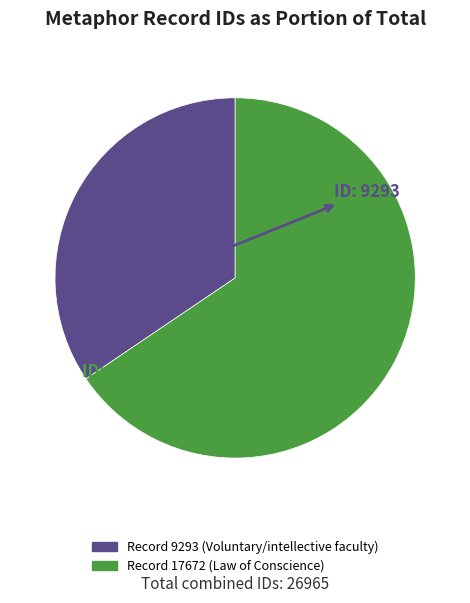

Is there a majority slice in this chart?

Yes